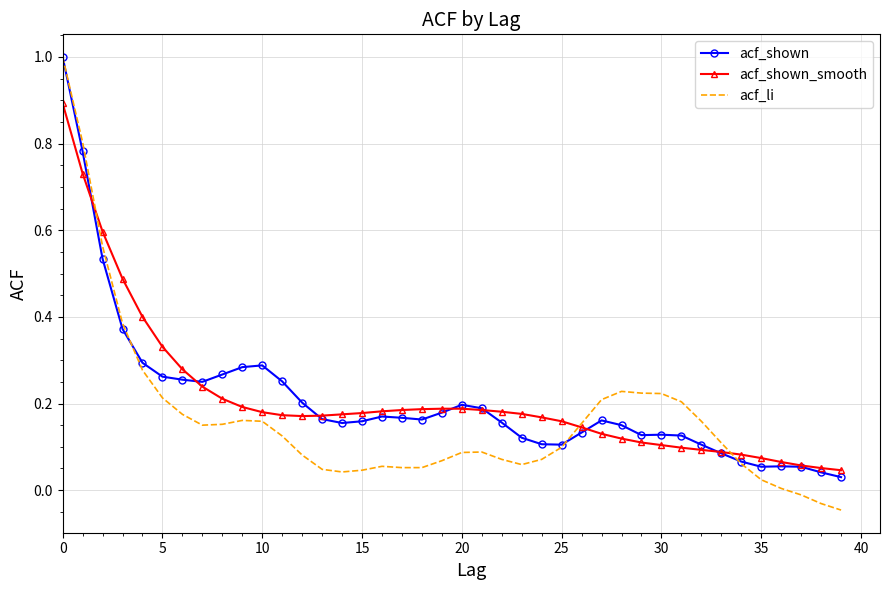

What is the maximum value shown in the chart?

1.0